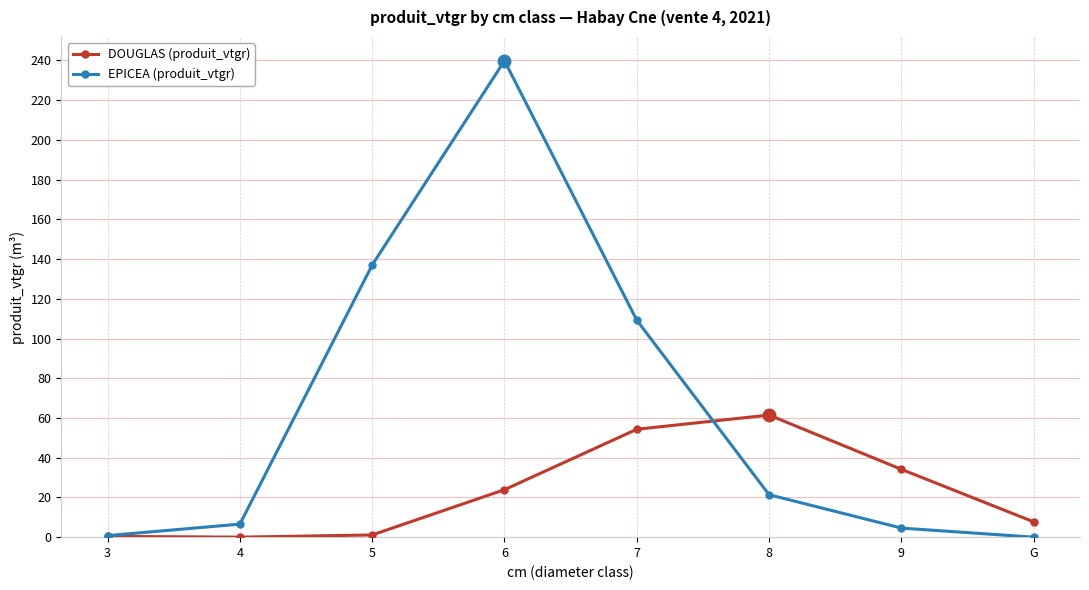

Does the chart display data point markers on the line(s)?

Yes